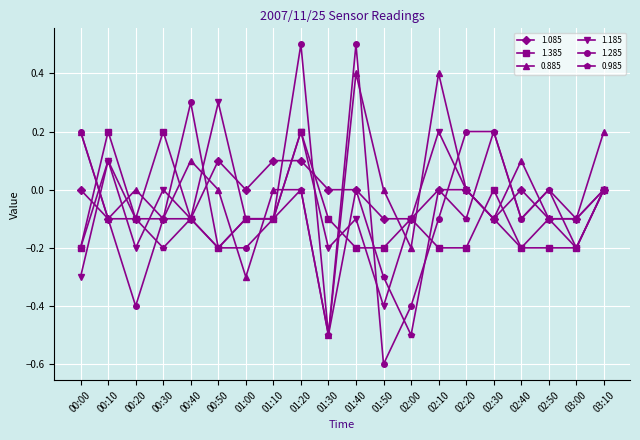

True or false: 1.385 has more than 1 interior local peaks.

True